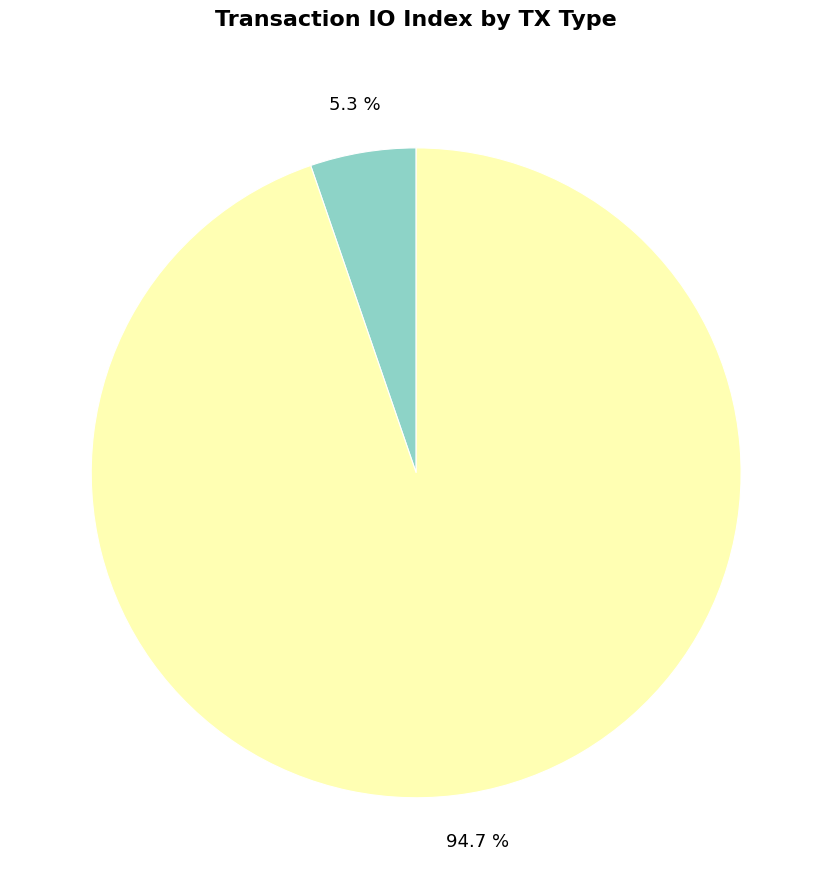

Is there any slice that represents more than half of the pie?

Yes